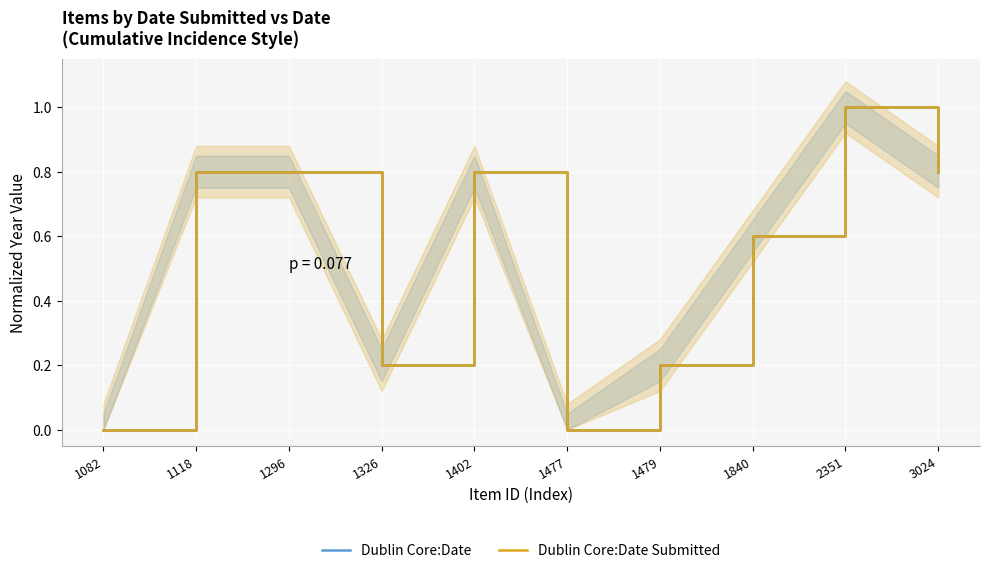

True or false: Dublin Core:Date Submitted has a value of 1.0 at 1840.

False